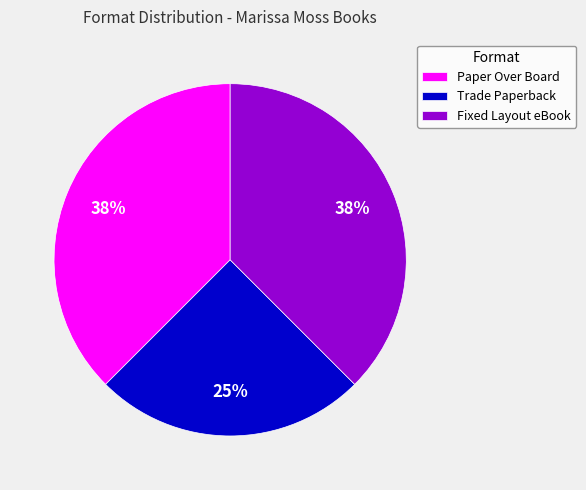

How many slices are in this pie chart?

3